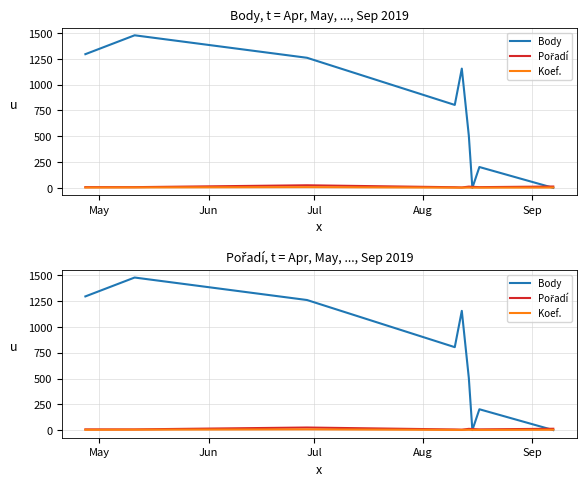

What is the average value of the Pořadí series?

10